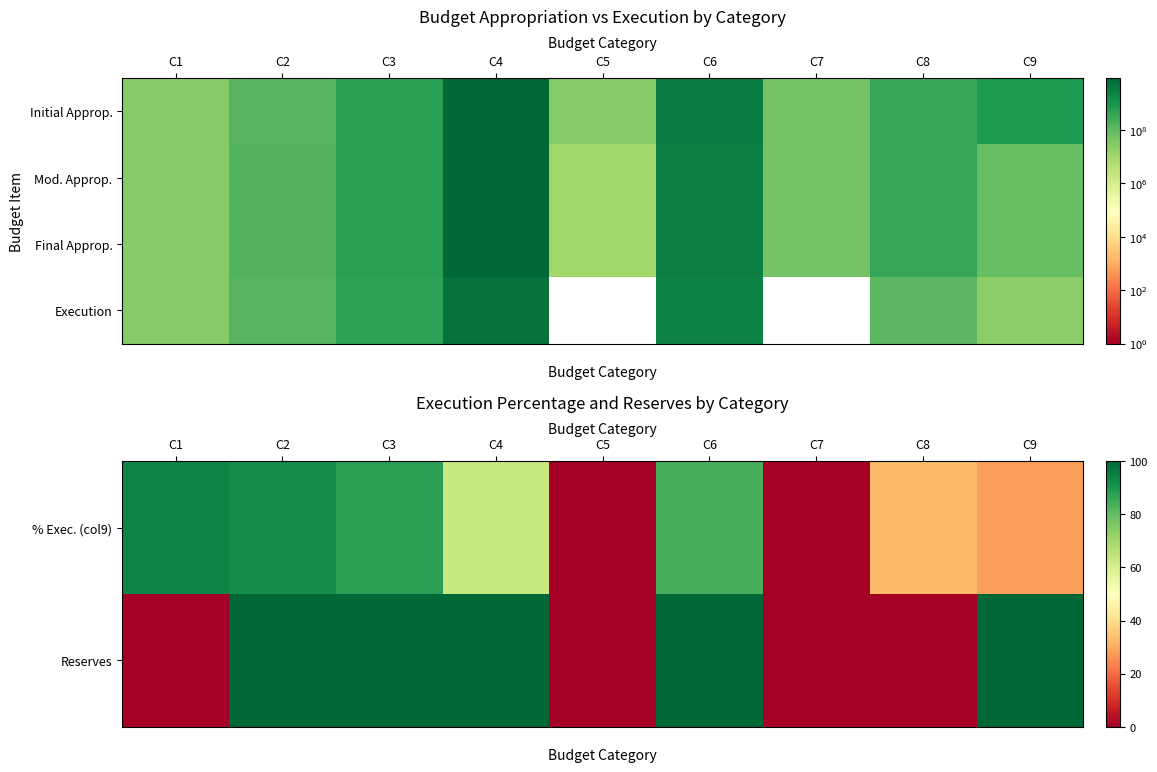

What is the spread (max minus min) of values at C4?

8788676936.6